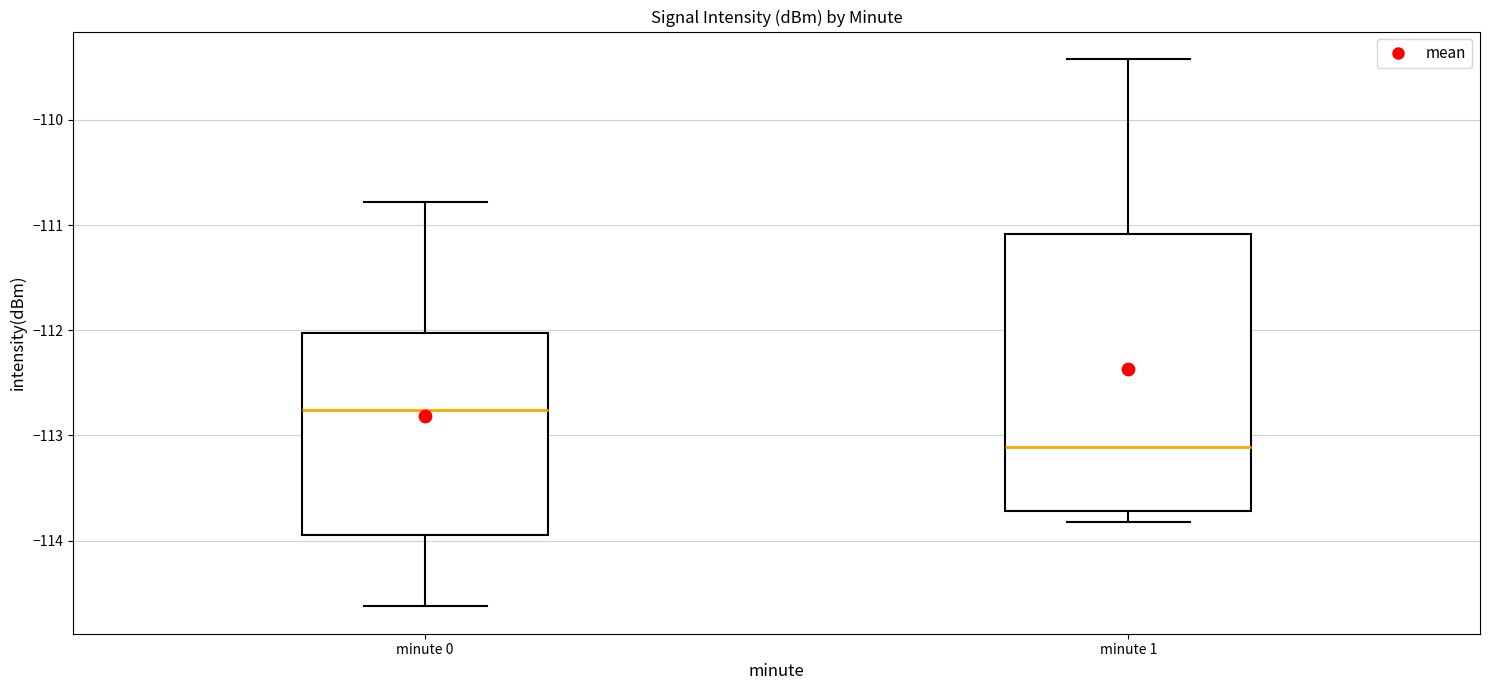

Reading left to right, transcribe this box plot: for each box, give where its median line is, the range the box spans, and where its two whiskers end, as read against the y-axis. The values are not printed on the chart, so give them approximately, as read against the axis.

minute 0: median -112.8, box -114.0 to -112.0, whiskers -114.6 to -110.8
minute 1: median -113.1, box -113.7 to -111.1, whiskers -113.8 to -109.4